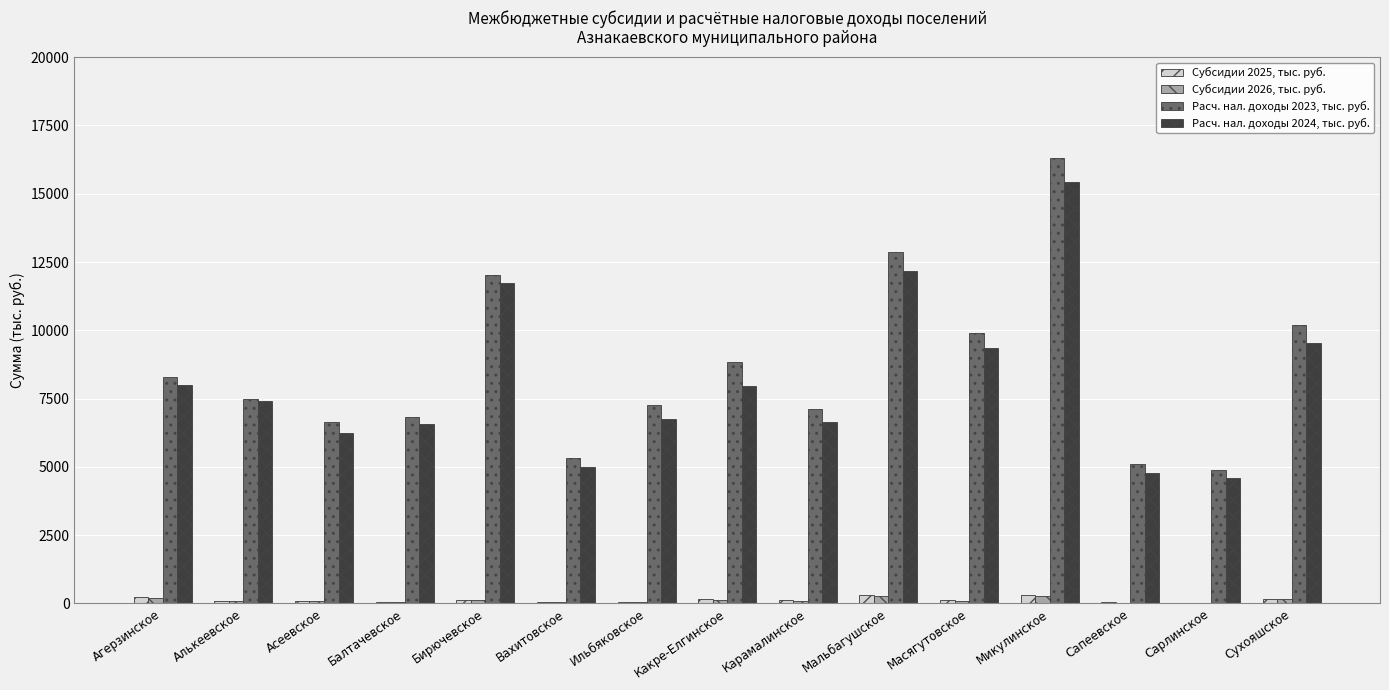

Which series changed the most between Бирючевское and Вахитовское?

Расч. нал. доходы 2024, тыс. руб.